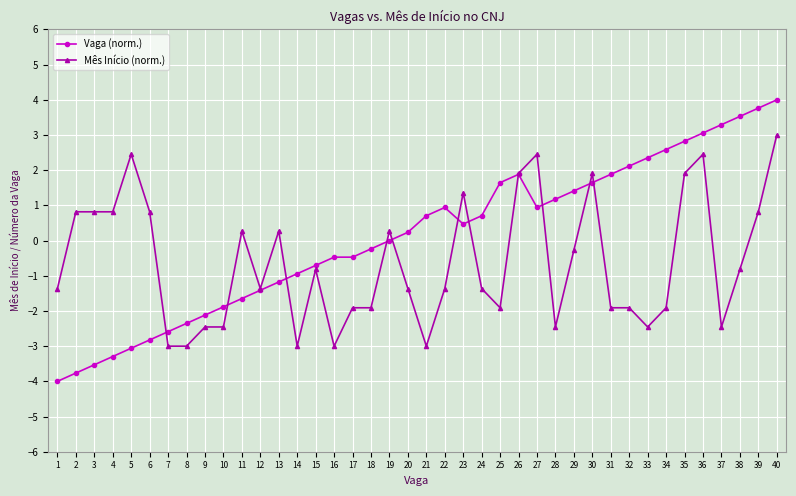

Which category has the highest value in the Vaga (norm.) series?

40